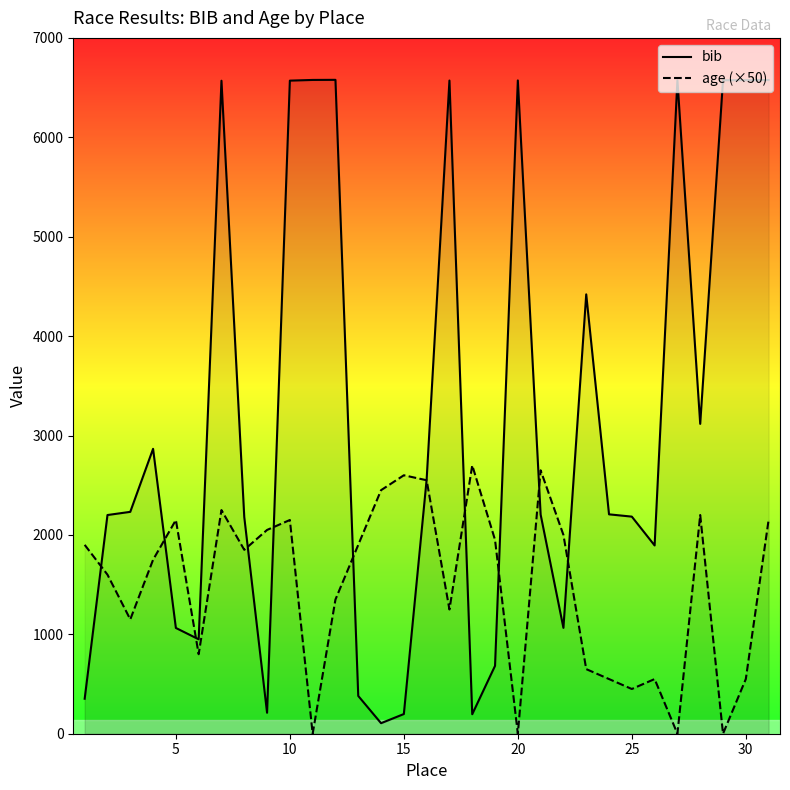

What are all the series names shown in the legend?

bib, age (×50)